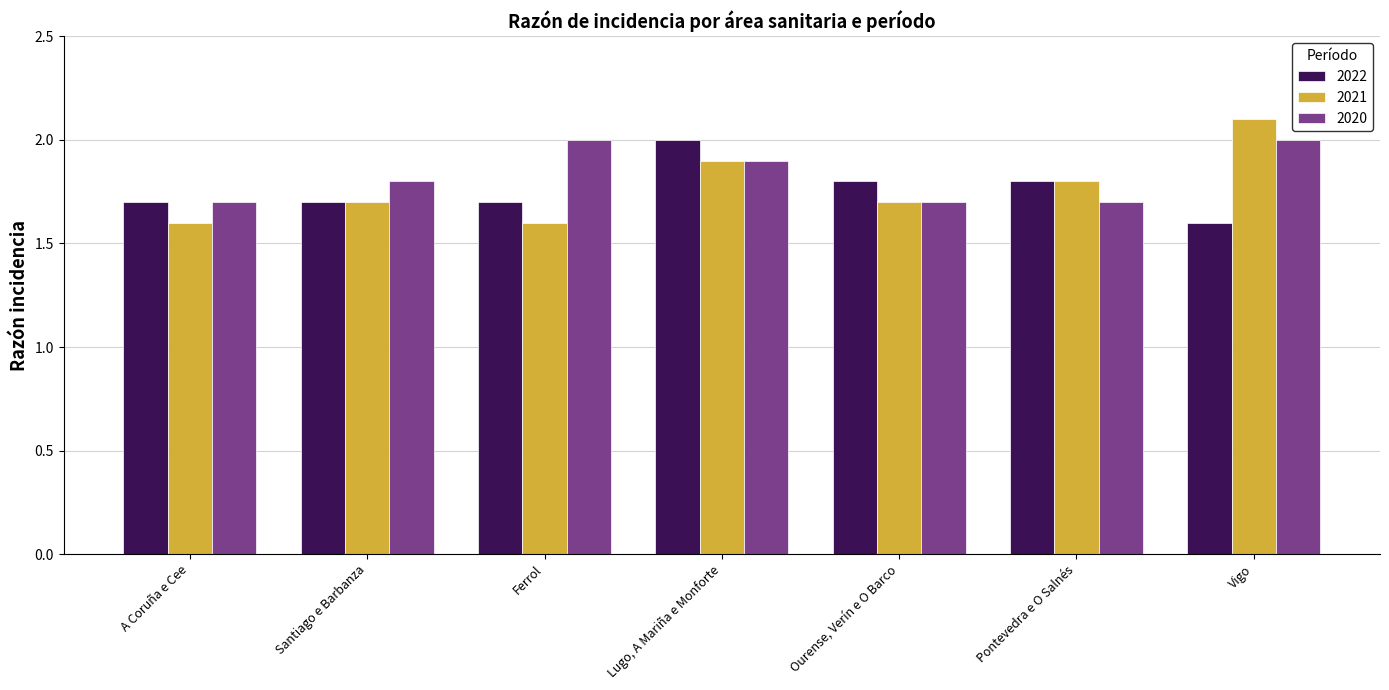

What is the sum of all 2021 values?

12.4